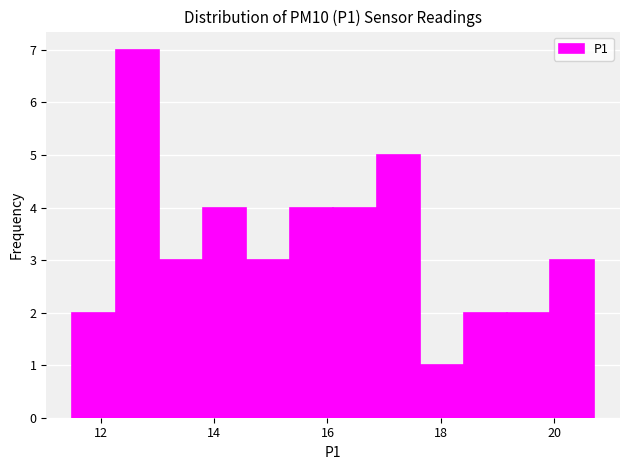

Around what value on the x-axis is the tallest bar? Give the approximate position of its centre, as read against the axis.

12.6